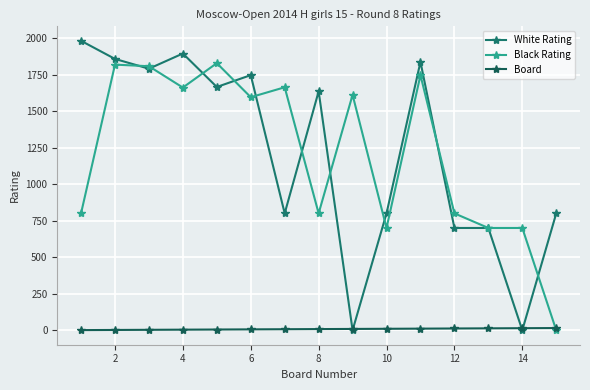

What are all the series names shown in the legend?

White Rating, Black Rating, Board